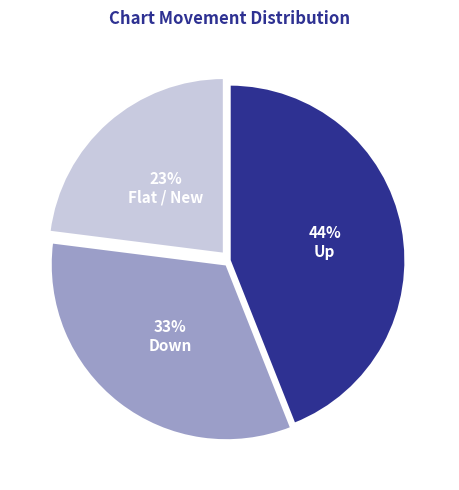

Is there a majority slice in this chart?

No